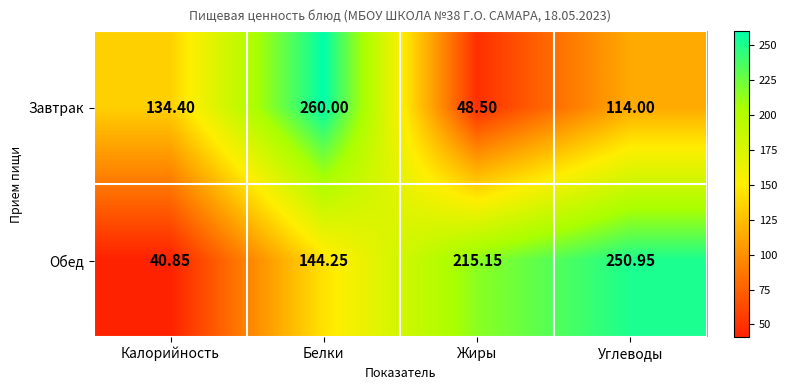

At which label is Завтрак closest to 154?

Калорийность